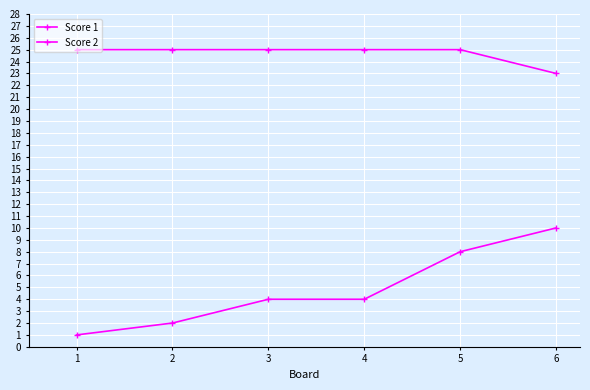

The Score 2 series shows 1 at 3. True or false?

False